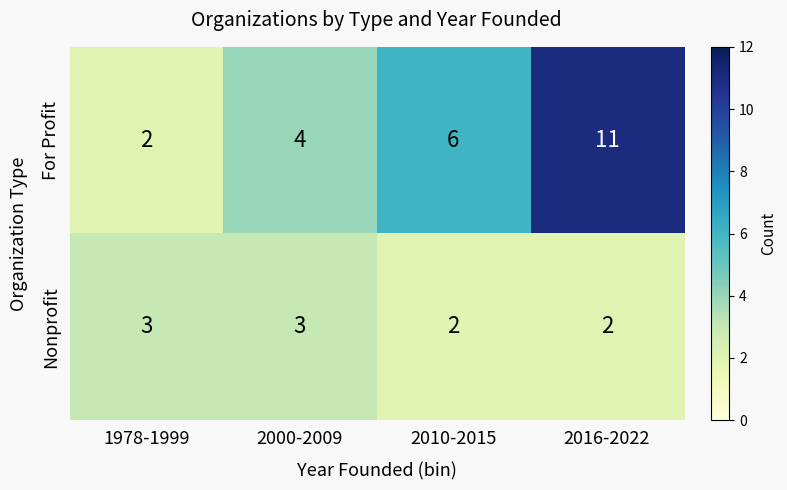

The value of For Profit at 2016-2022 is 11. True or false?

True